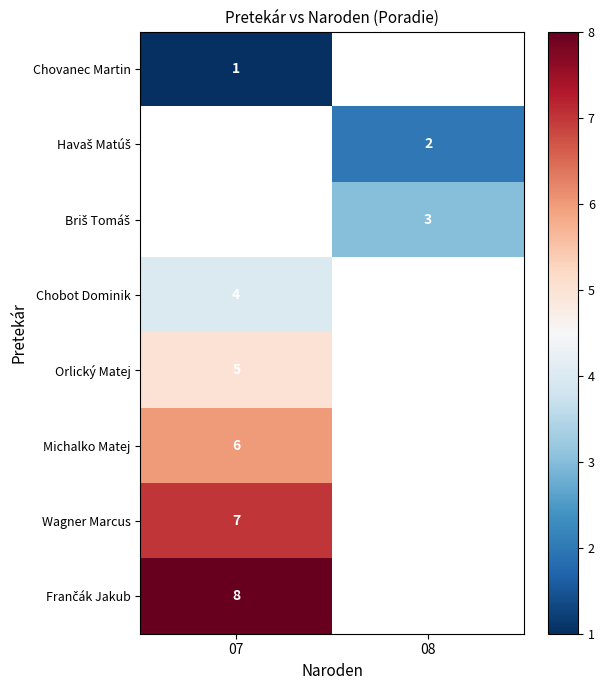

The Wagner Marcus series shows 1 at 07. True or false?

False